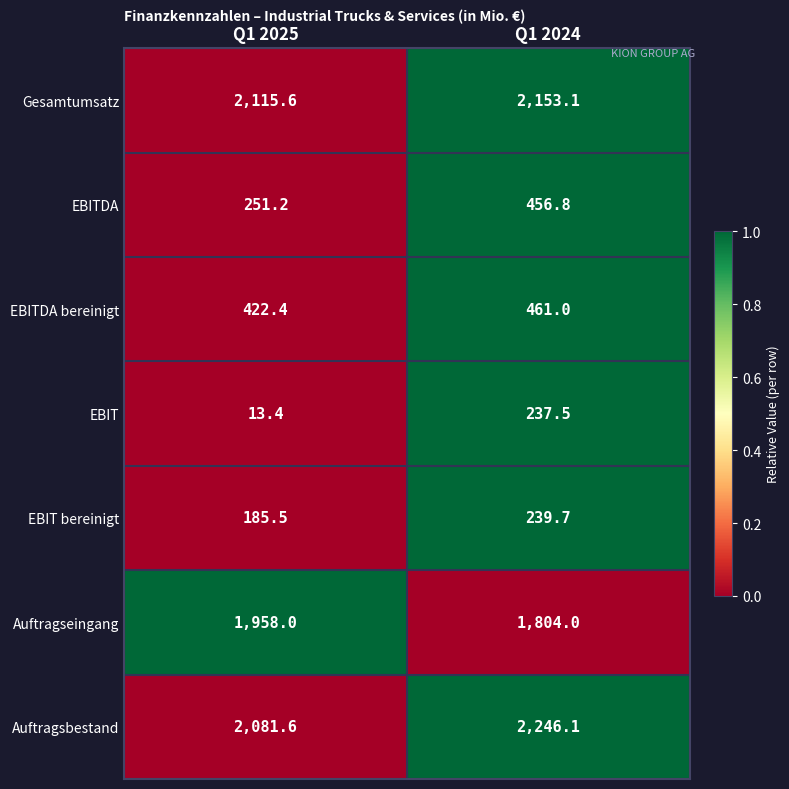

Which label corresponds to the largest value in the chart?

Q1 2024